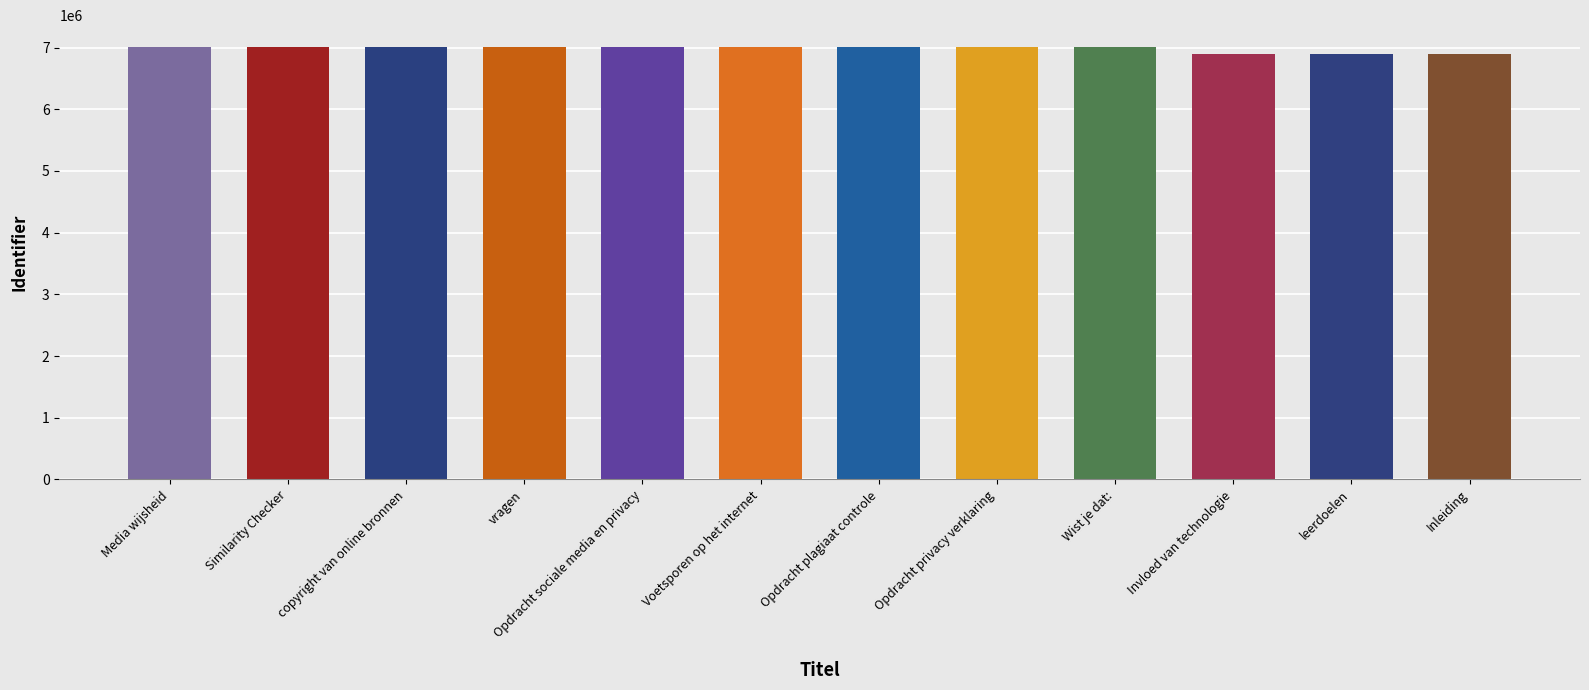

How many series are shown in this chart?

1